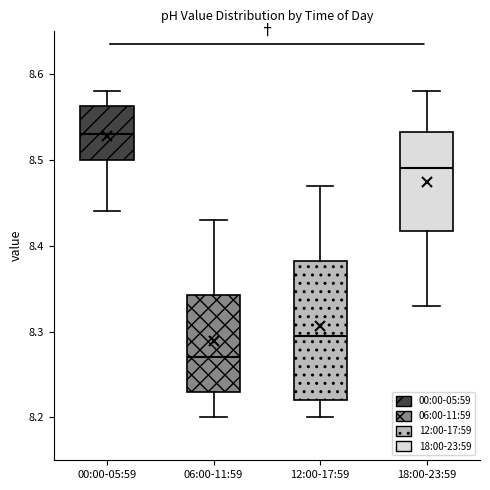

Where does the upper whisker of the box for 12:00-17:59 end on the y-axis? The values are not printed on the chart, so give them approximately, as read against the axis.

8.47